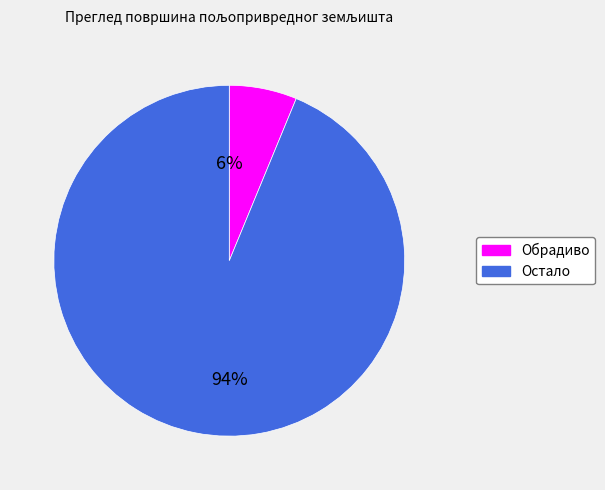

To the nearest percent, what is the average slice percentage?

50%